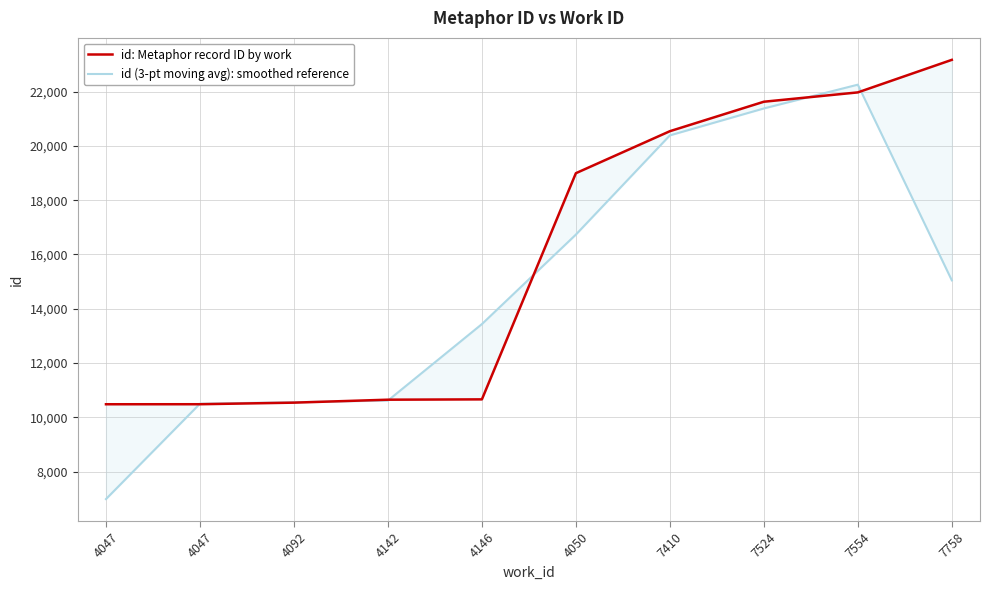

At which category is the sum across all series the highest?

7554